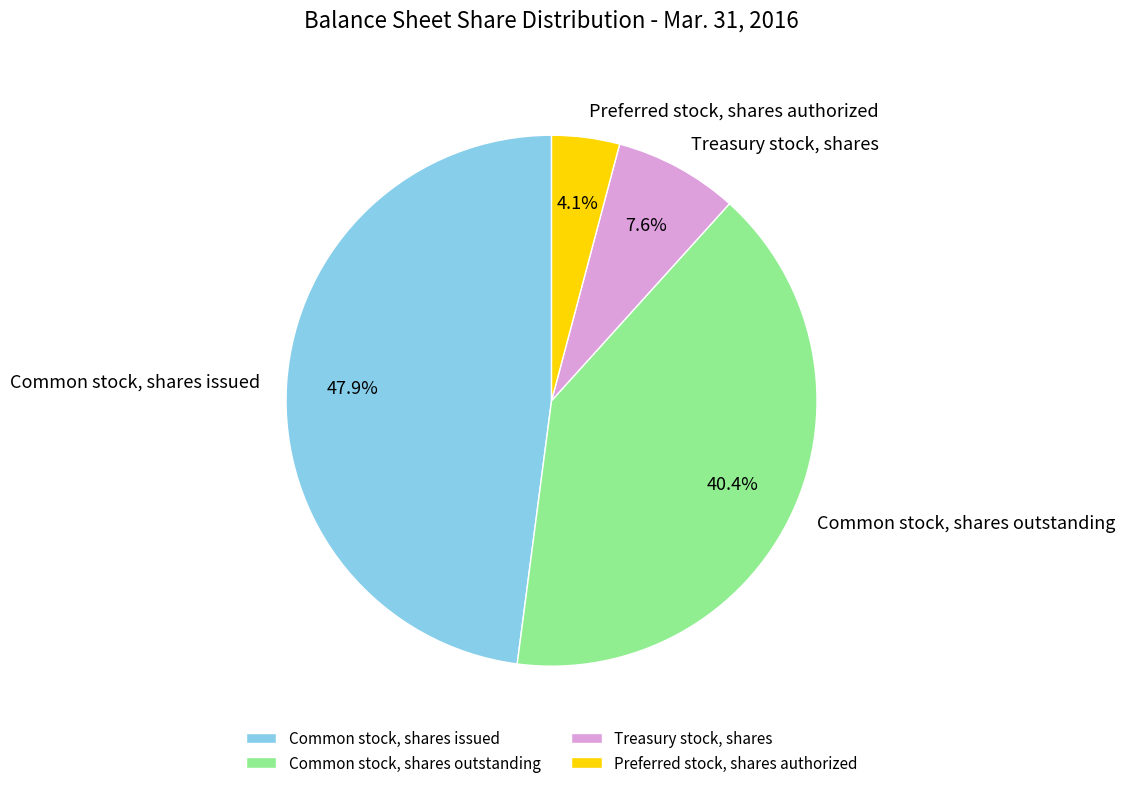

Rank the categories by value from highest to lowest.

Common stock, shares issued, Common stock, shares outstanding, Treasury stock, shares, Preferred stock, shares authorized